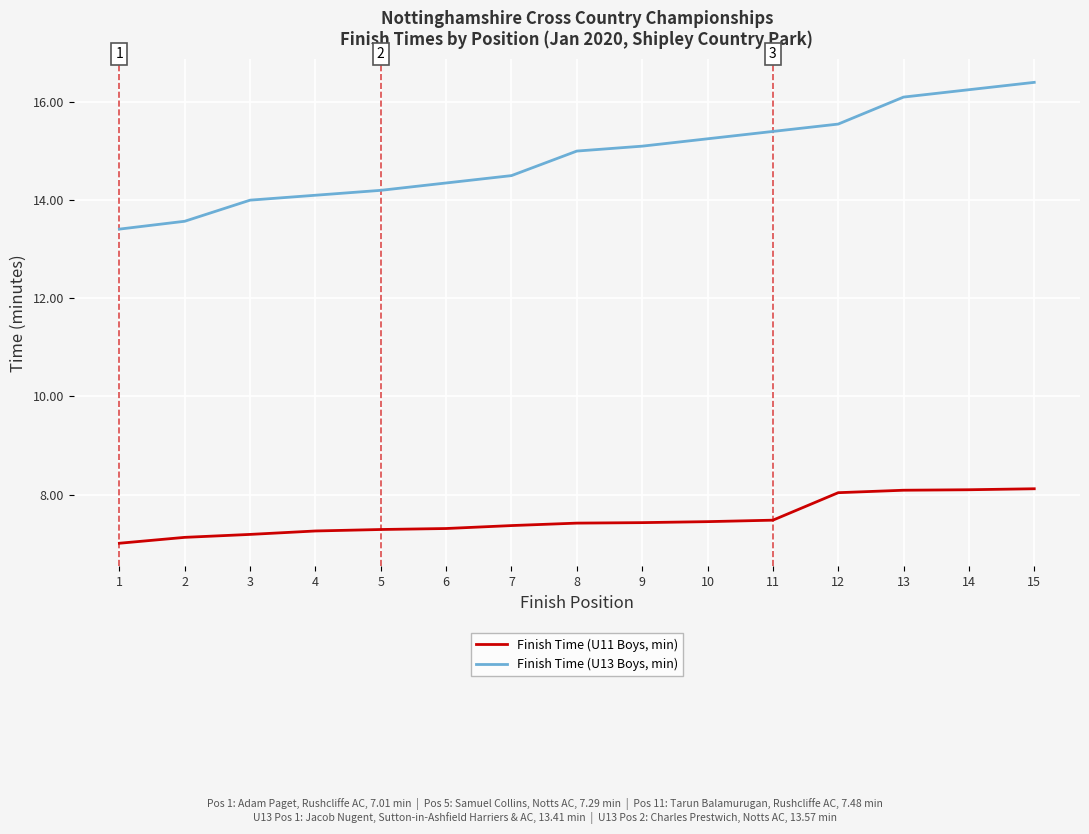

True or false: Finish Time (U13 Boys, min) and Finish Time (U11 Boys, min) intersect in this chart.

False